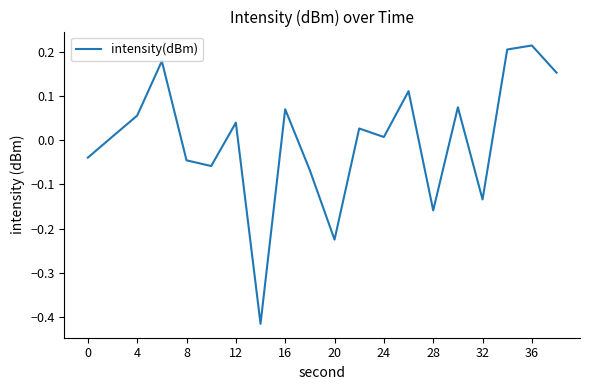

What is the difference between the maximum and minimum values?

0.6